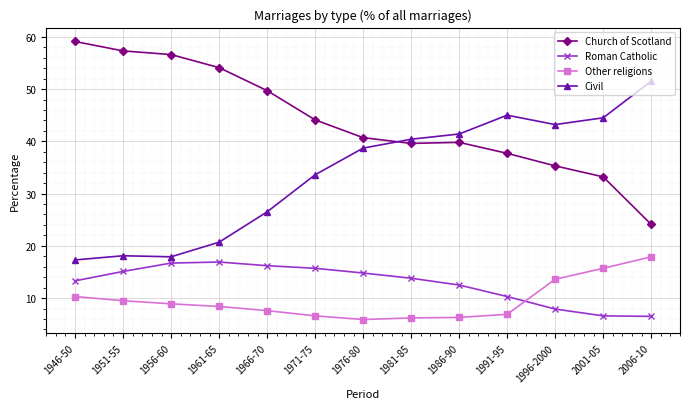

Rank the series at 2001-05 from lowest to highest value.

Roman Catholic, Other religions, Church of Scotland, Civil